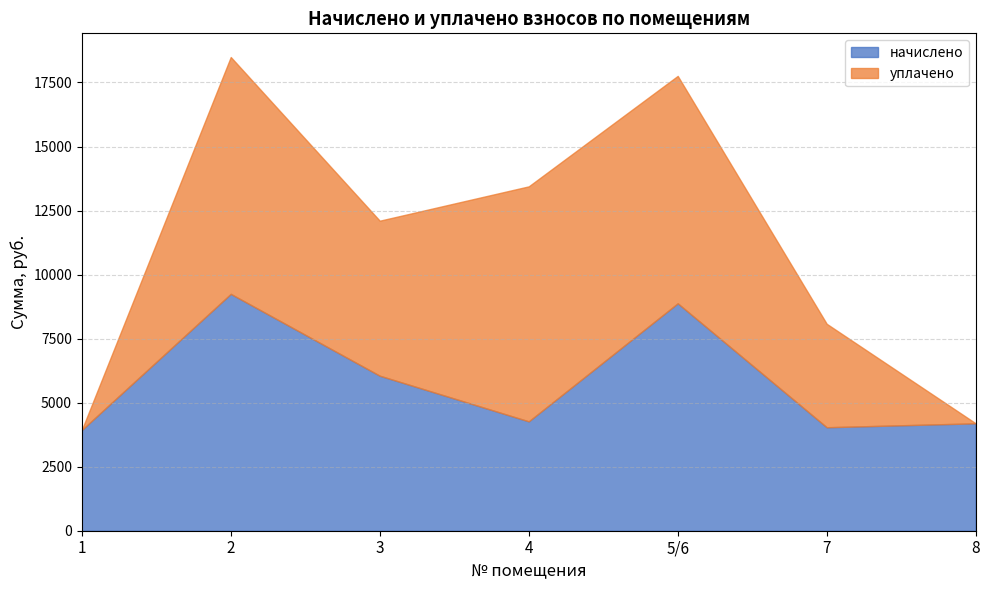

The уплачено series shows 9246.7 at 2. True or false?

True